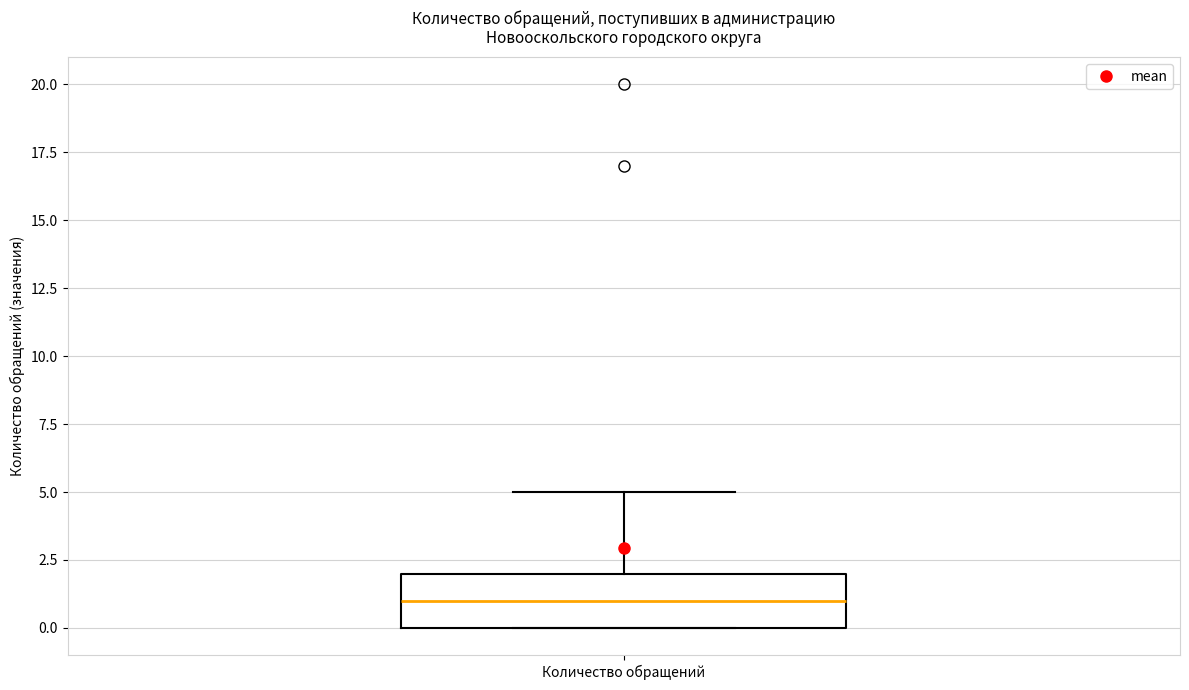

Transcribe this box plot: give where the median line is, the range the box spans, and where the two whiskers end, as read against the y-axis. The values are not printed on the chart, so give them approximately, as read against the axis.

median 1, box 0 to 2, whiskers 0 to 5